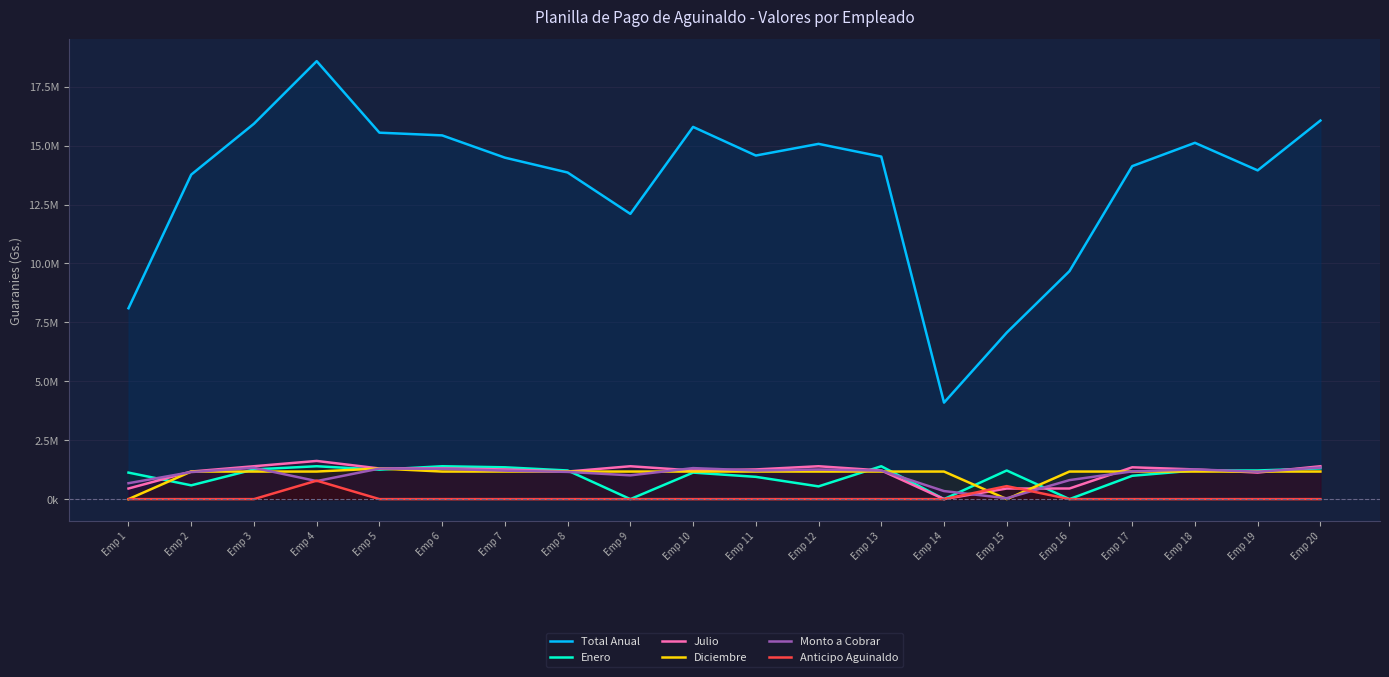

How many lines are shown in the chart?

6